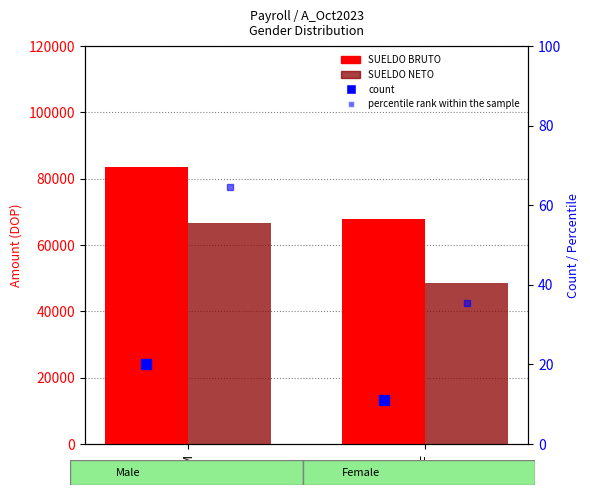

Which series has the largest total across all categories?

SUELDO BRUTO